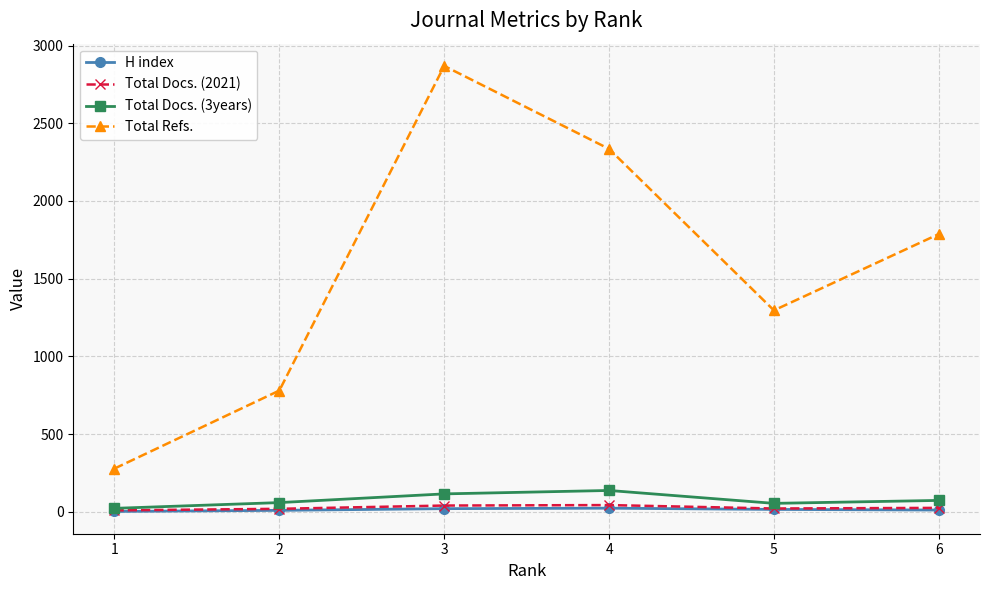

True or false: H index has more than 0 interior local peaks.

True